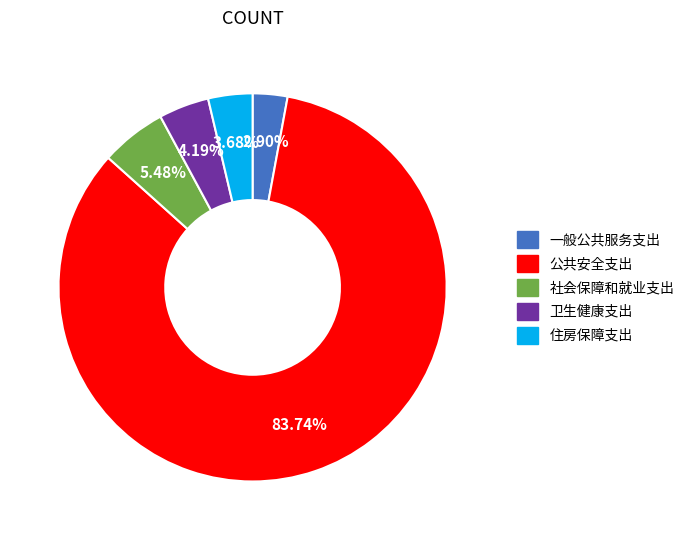

Which slice represents more than half of the pie?

公共安全支出